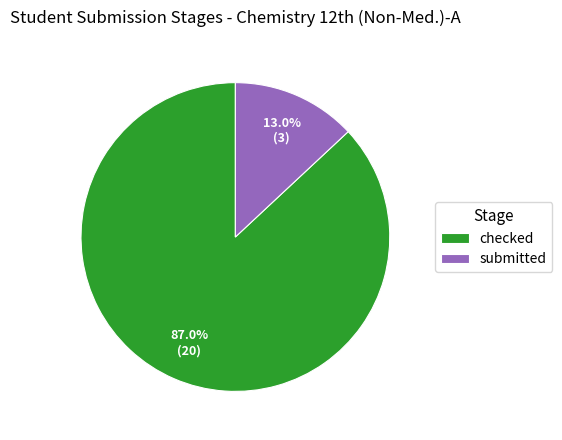

Do submitted and checked together represent more than half of the pie?

Yes